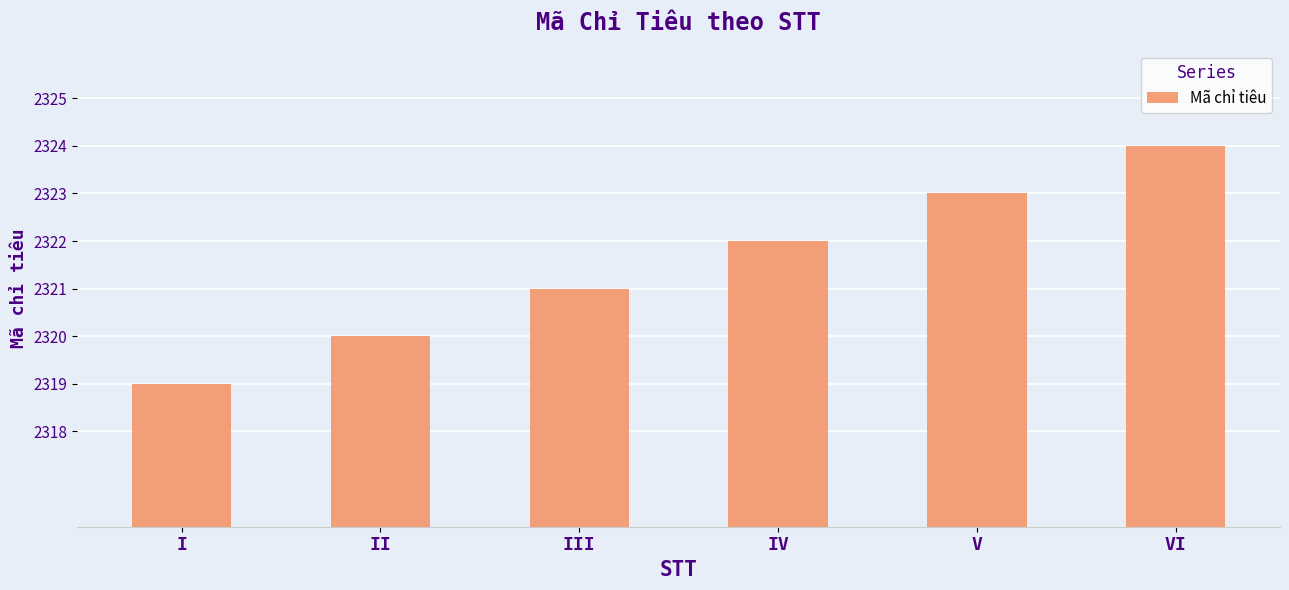

How many series are shown in this chart?

1